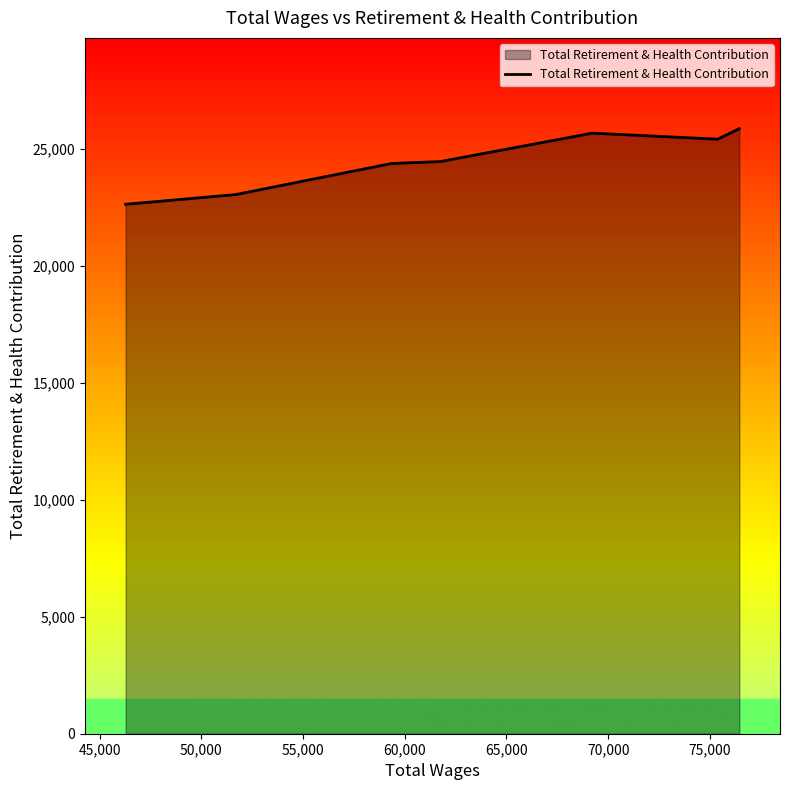

Does the chart display data point markers on the line(s)?

No